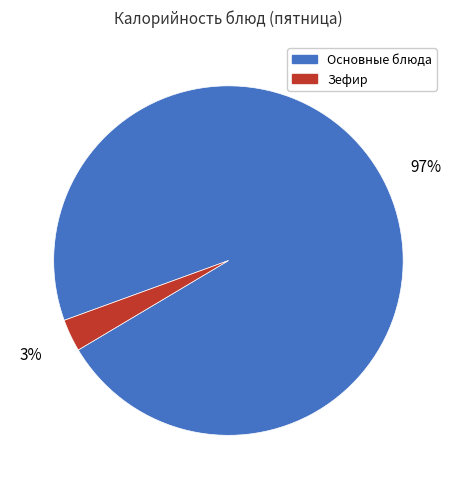

Combined, do Зефир and Основные блюда account for over 50%?

Yes